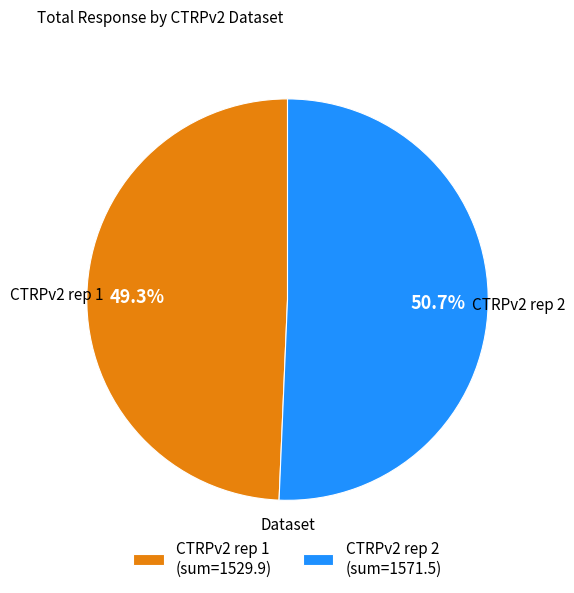

What is the ratio of the value at CTRPv2 rep 1 (sum=1529.9) to the value at CTRPv2 rep 2 (sum=1571.5)?

1.0